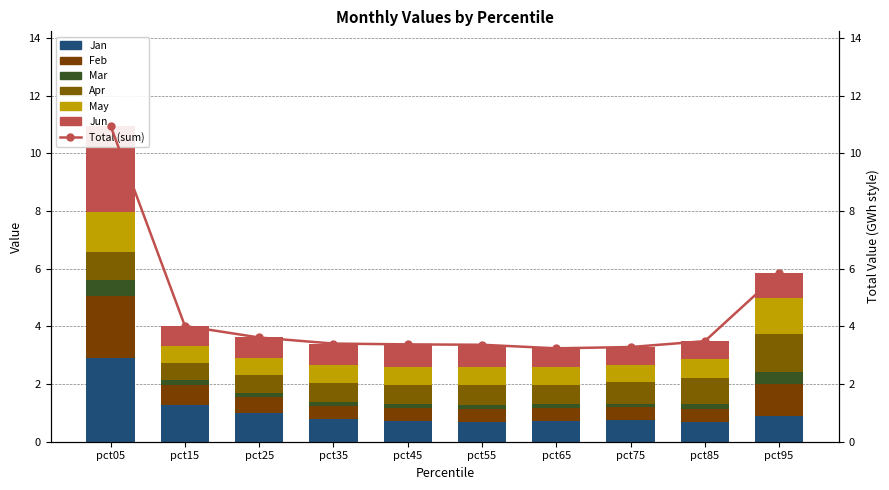

What is the maximum value shown in the chart?

3.0